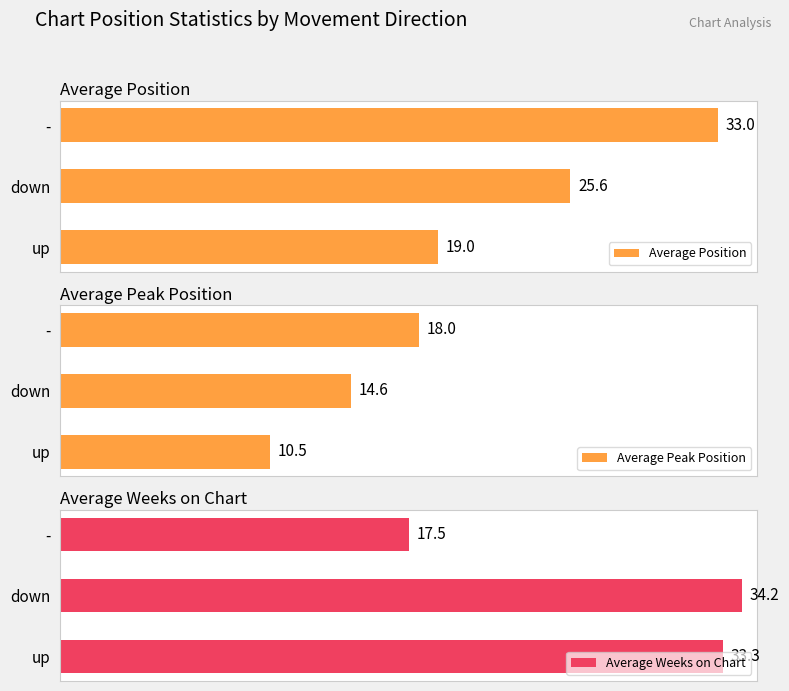

Rank the series by their maximum value, from lowest to highest.

Average Peak Position, Average Position, Average Weeks on Chart